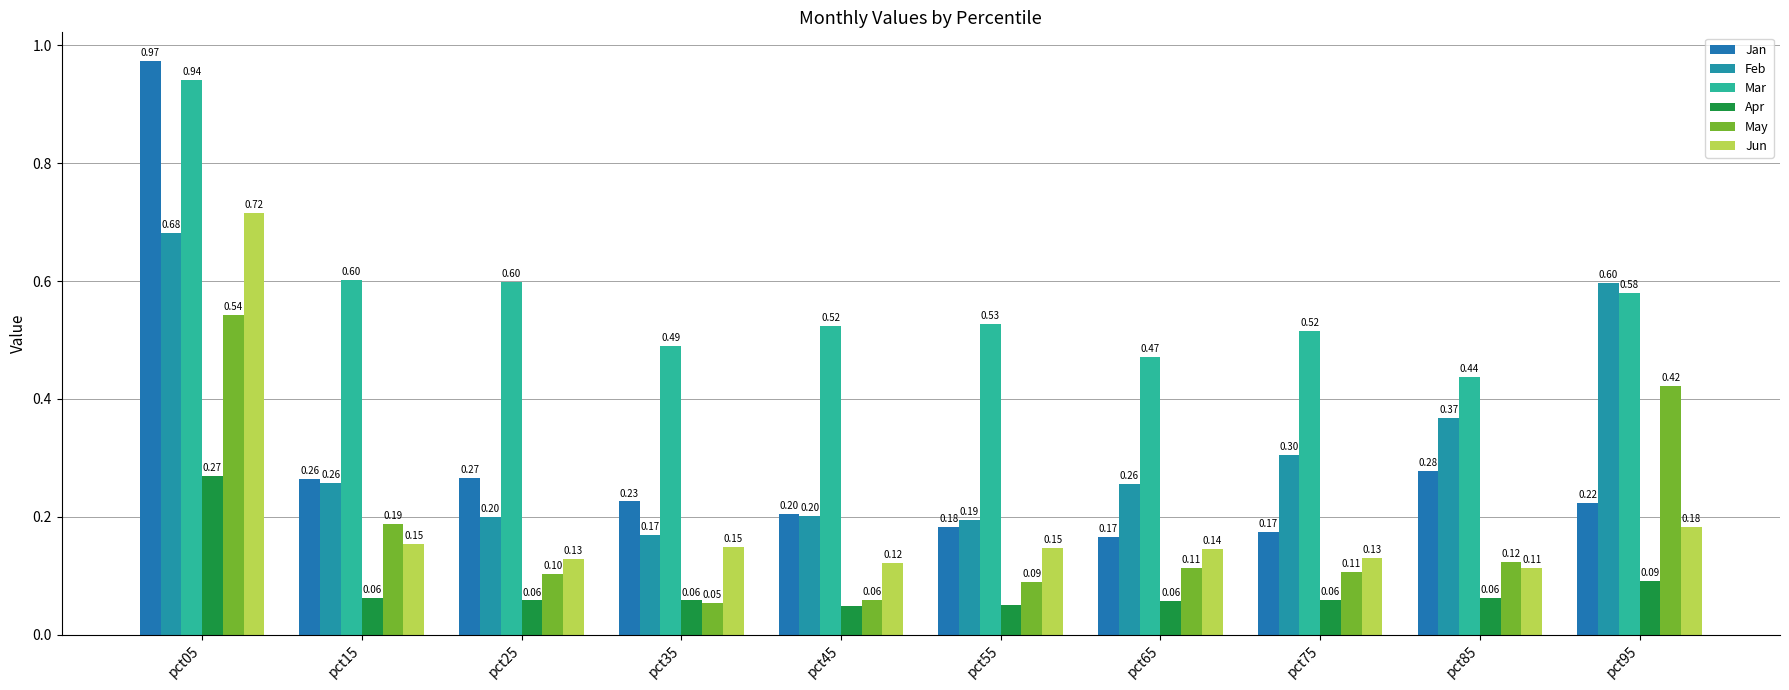

Reading left to right, what are all the values shown in this chart?

Jan: pct05=1.0	pct15=0.3	pct25=0.3	pct35=0.2	pct45=0.2	pct55=0.2	pct65=0.2	pct75=0.2	pct85=0.3	pct95=0.2
Feb: pct05=0.7	pct15=0.3	pct25=0.2	pct35=0.2	pct45=0.2	pct55=0.2	pct65=0.3	pct75=0.3	pct85=0.4	pct95=0.6
Mar: pct05=0.9	pct15=0.6	pct25=0.6	pct35=0.5	pct45=0.5	pct55=0.5	pct65=0.5	pct75=0.5	pct85=0.4	pct95=0.6
Apr: pct05=0.3	pct15=0.1	pct25=0.1	pct35=0.1	pct45=0.0	pct55=0.0	pct65=0.1	pct75=0.1	pct85=0.1	pct95=0.1
May: pct05=0.5	pct15=0.2	pct25=0.1	pct35=0.1	pct45=0.1	pct55=0.1	pct65=0.1	pct75=0.1	pct85=0.1	pct95=0.4
Jun: pct05=0.7	pct15=0.2	pct25=0.1	pct35=0.1	pct45=0.1	pct55=0.1	pct65=0.1	pct75=0.1	pct85=0.1	pct95=0.2